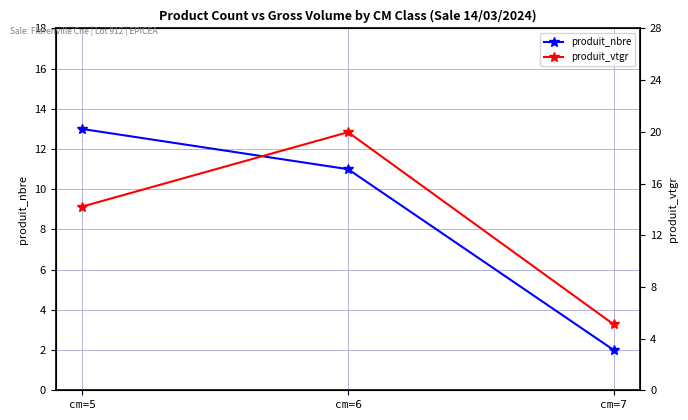

Count the number of categories in the chart.

3